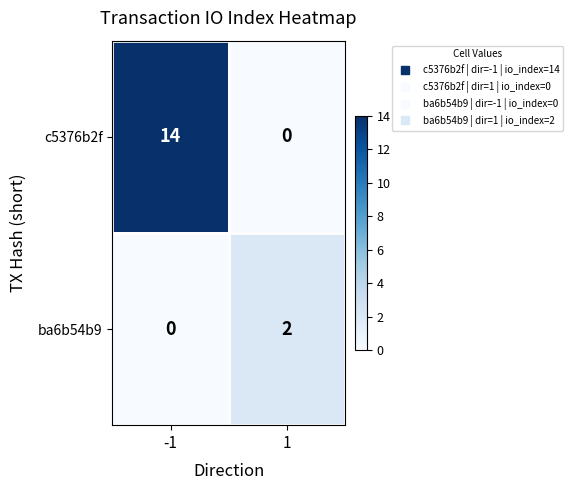

What is the sum of all c5376b2f values?

14